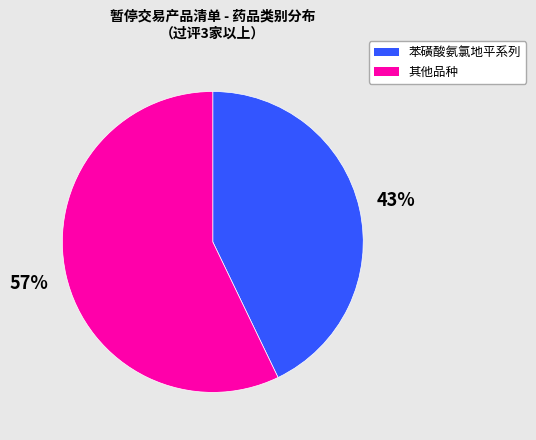

True or false: 其他品种 accounts for 47% of the total.

False